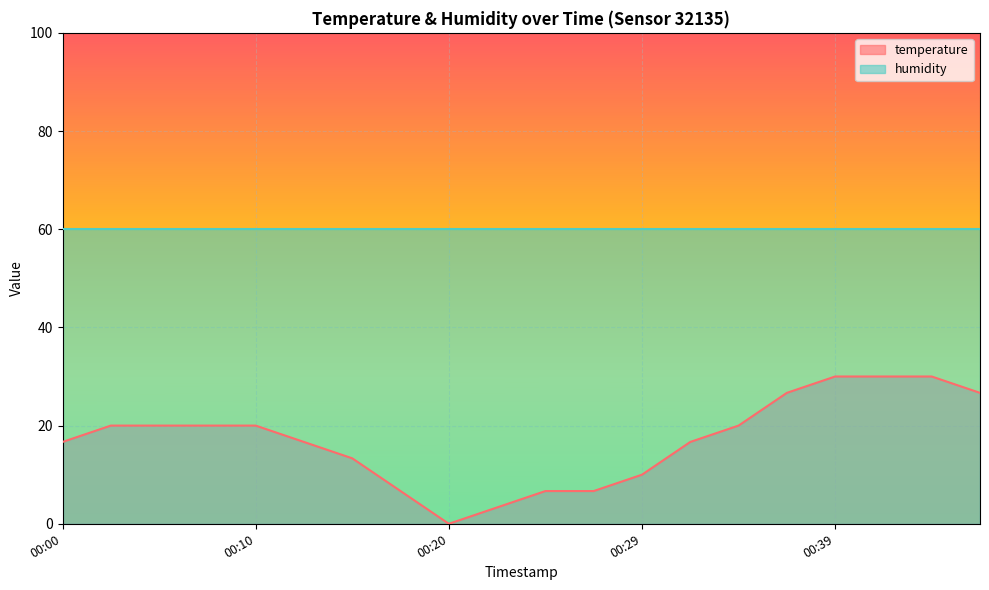

How many points are lower than both their immediate neighbors (excluding endpoints)?

1